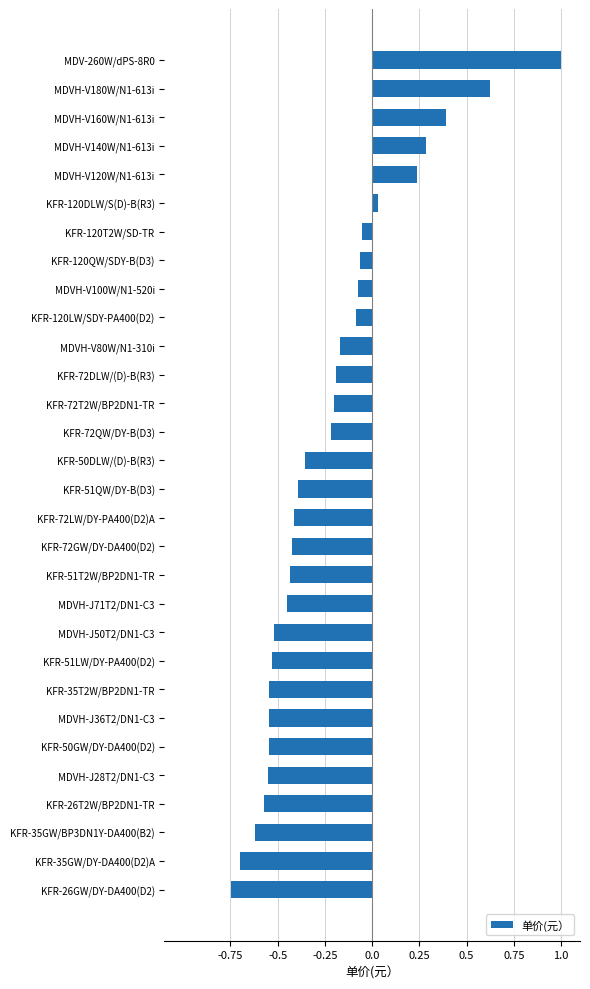

At which category does the chart reach its minimum across all series?

KFR-26GW/DY-DA400(D2)